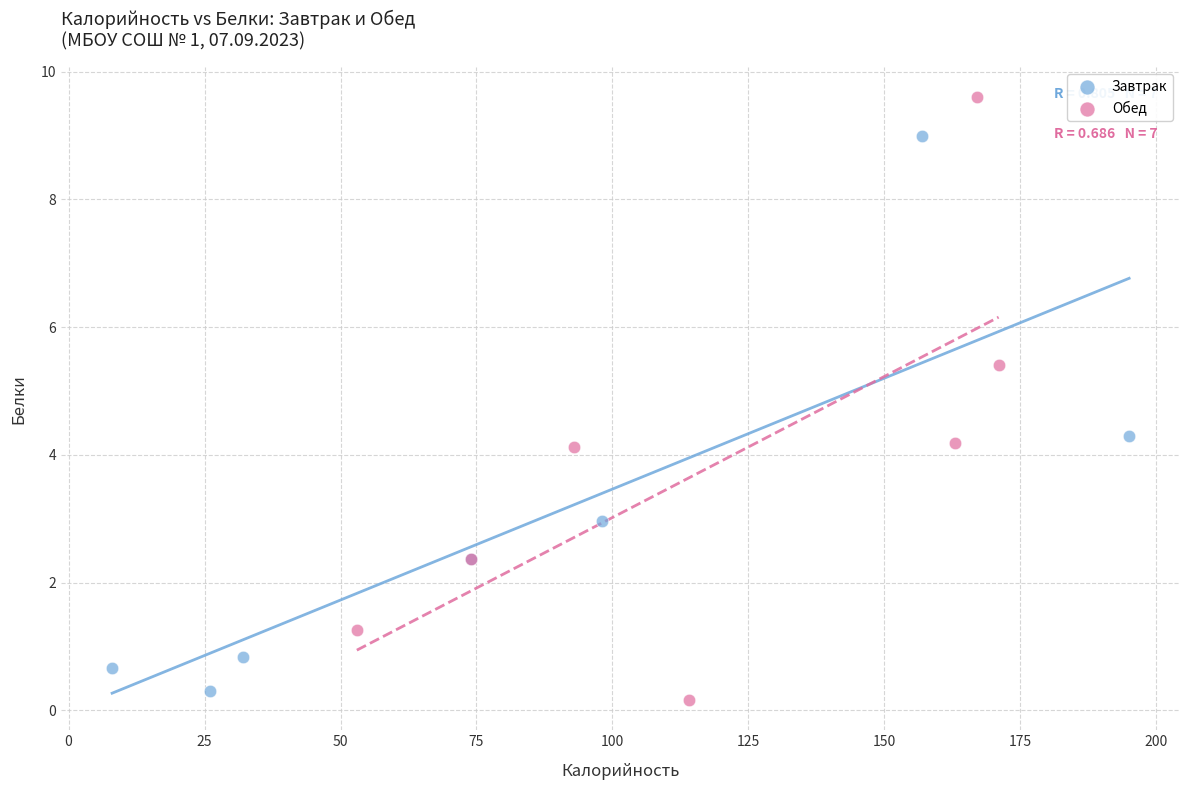

Which series contains the lowest Y value?

Обед